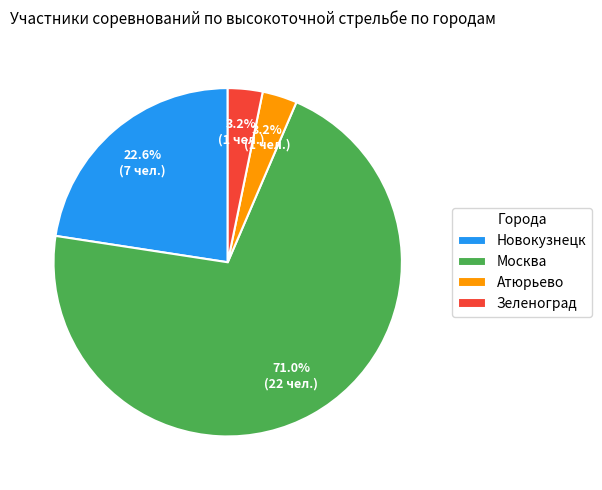

The Зеленоград slice represents 3% of the pie. True or false?

True